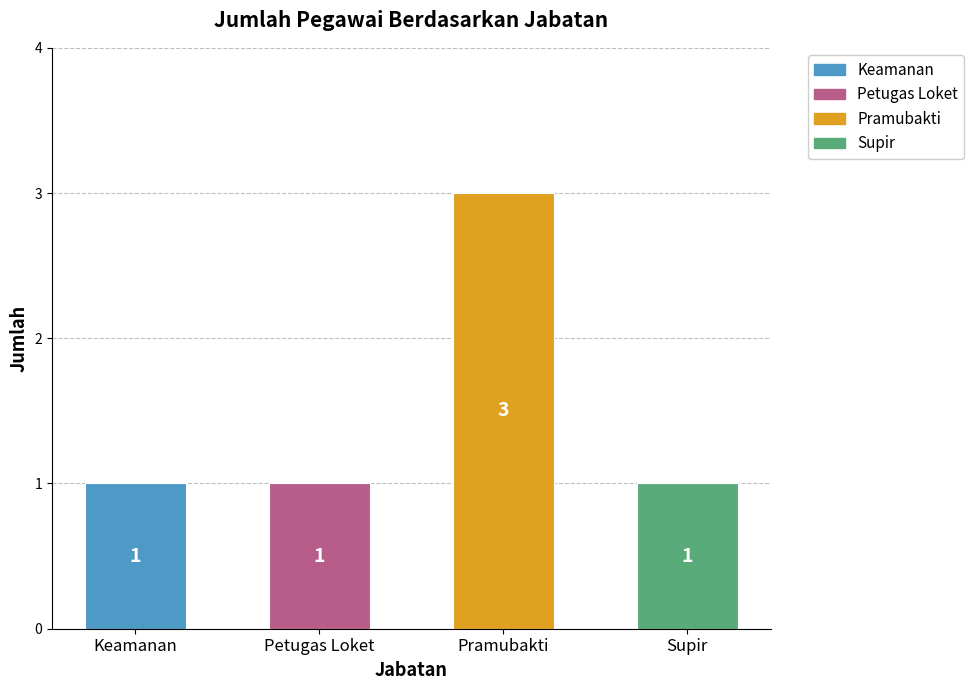

What value does the data have at Pramubakti?

3